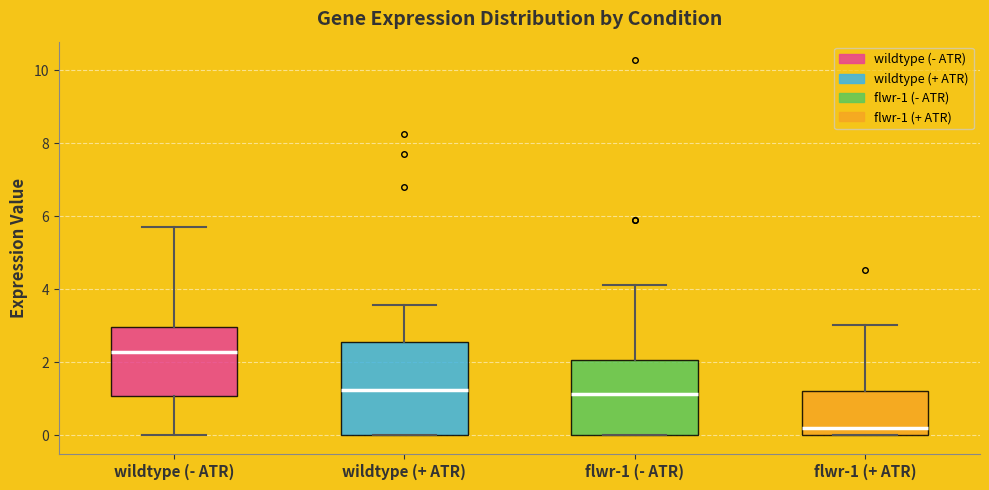

Which box's median line is the lowest?

flwr-1 (+ ATR)